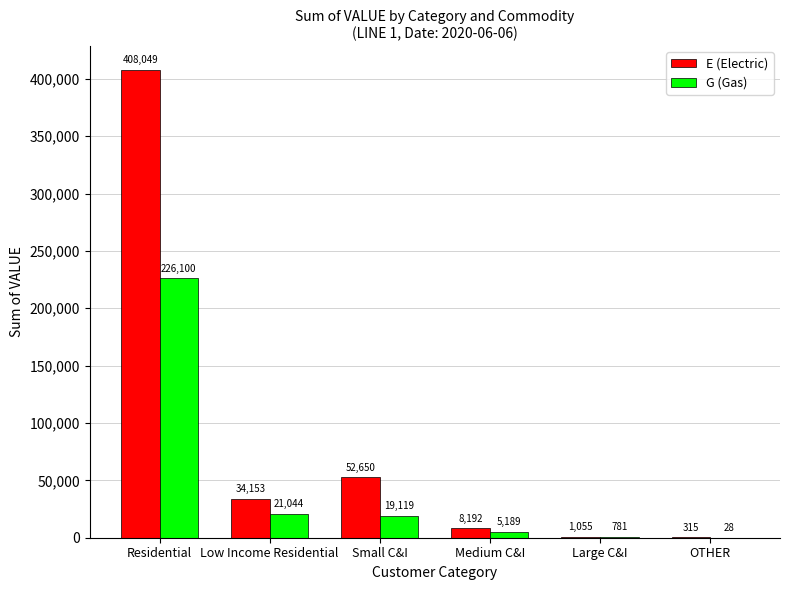

True or false: E (Electric) has a value of 1055 at Large C&I.

True